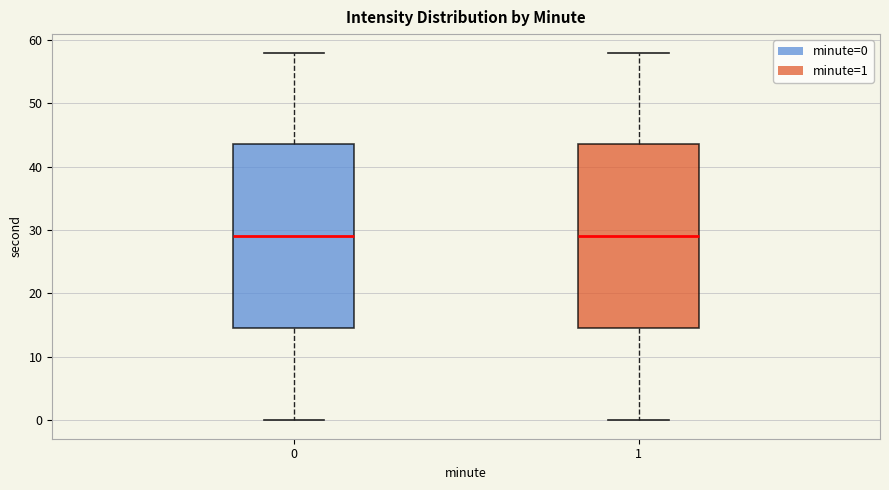

Reading left to right, transcribe this box plot: for each box, give where its median line is, the range the box spans, and where its two whiskers end, as read against the y-axis. The values are not printed on the chart, so give them approximately, as read against the axis.

0: median 29, box 15 to 44, whiskers 0 to 58
1: median 29, box 15 to 44, whiskers 0 to 58